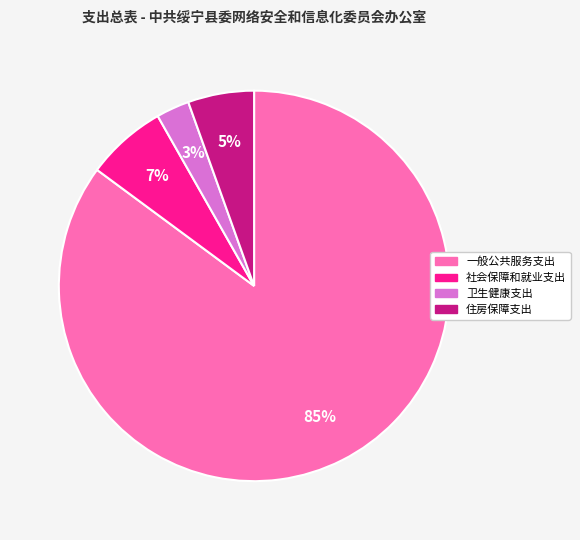

Does any single category account for the majority?

Yes